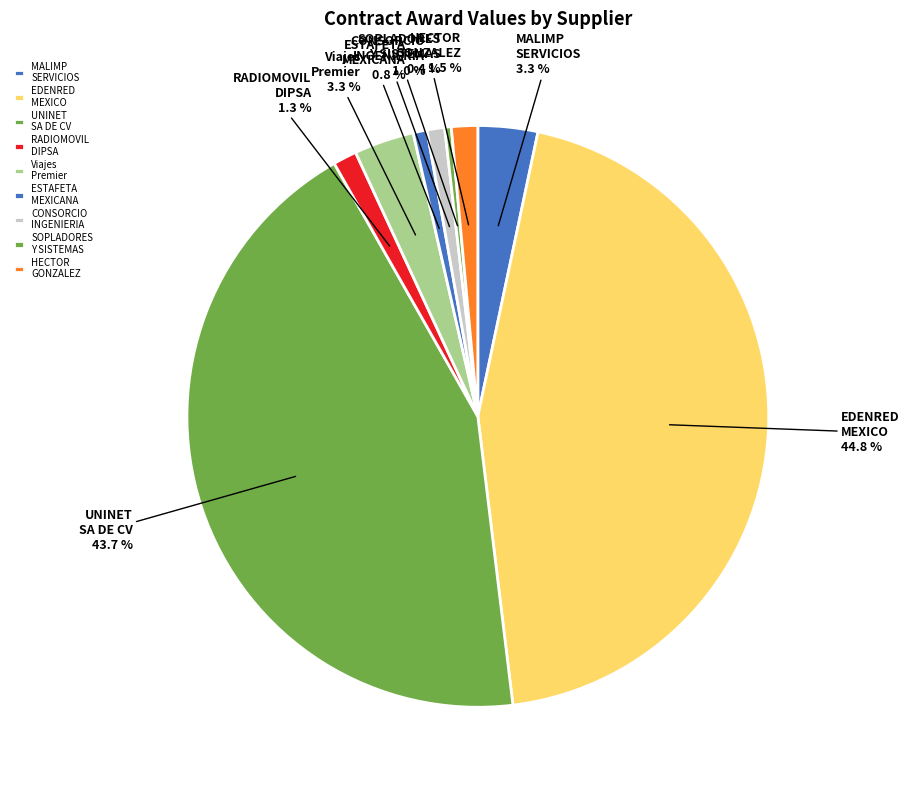

What percentage is NOT represented by EDENRED MEXICO?

55.2%